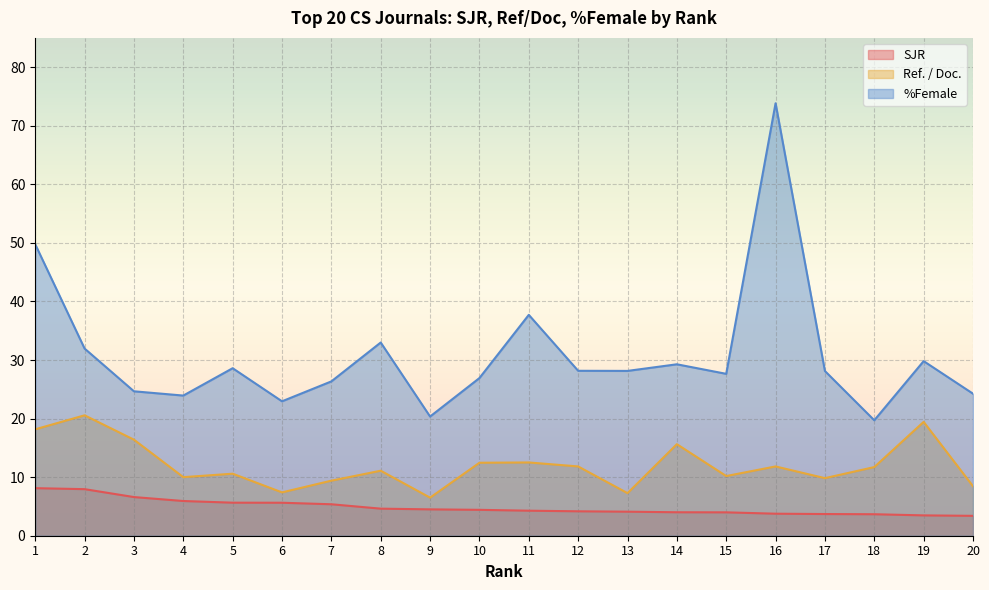

What is the sum of all SJR values?

97.3